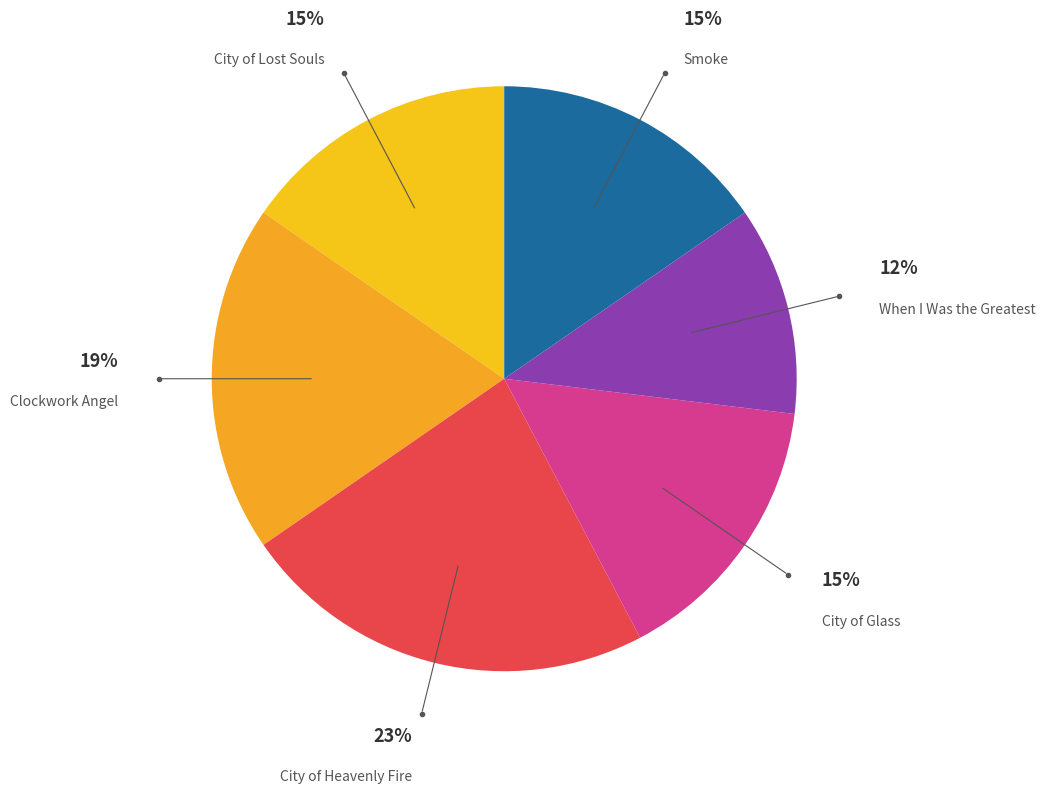

How many segments does this pie chart have?

6